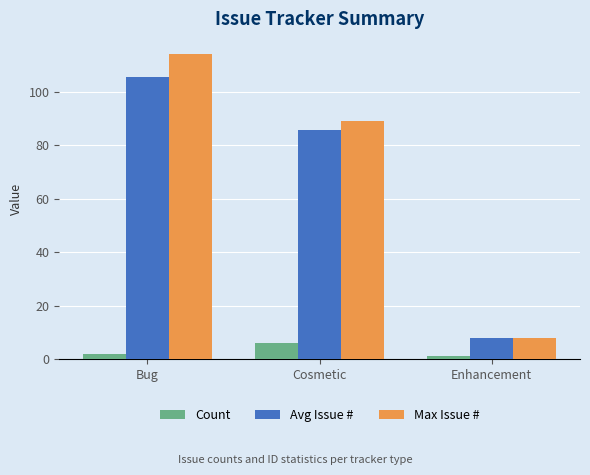

List the series in order of their peak value, lowest first.

Count, Avg Issue #, Max Issue #